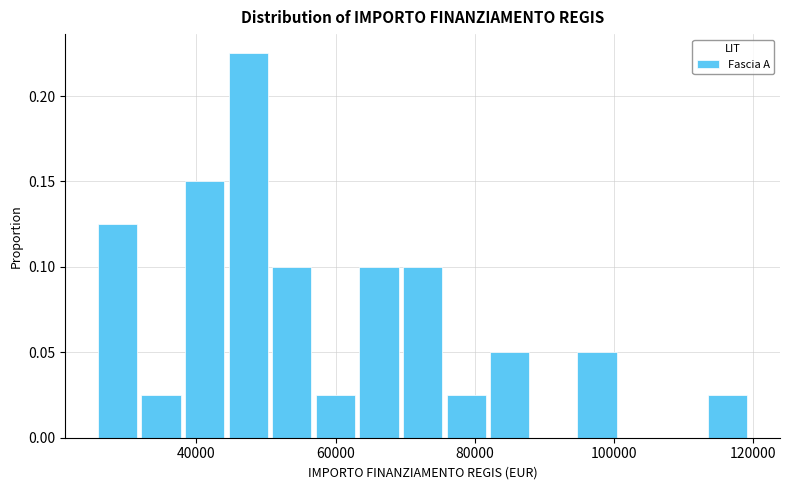

Read against the x-axis, roughly where is the centre of the tallest bar?

48000